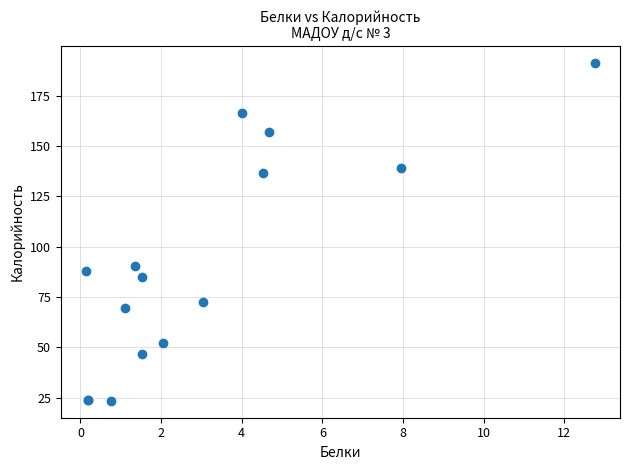

What Y value in the scatter plot is closest to 107?

90.6